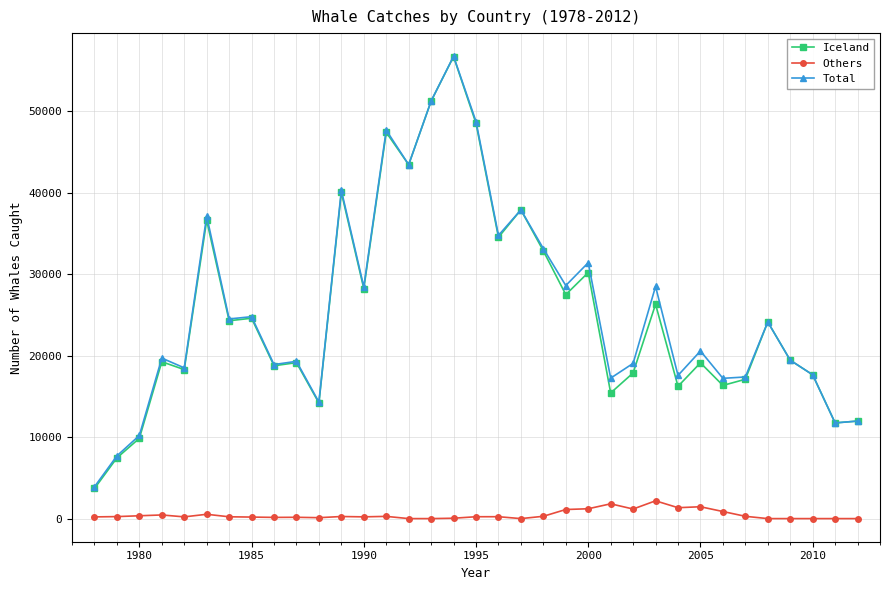

True or false: Iceland and Others intersect in this chart.

False